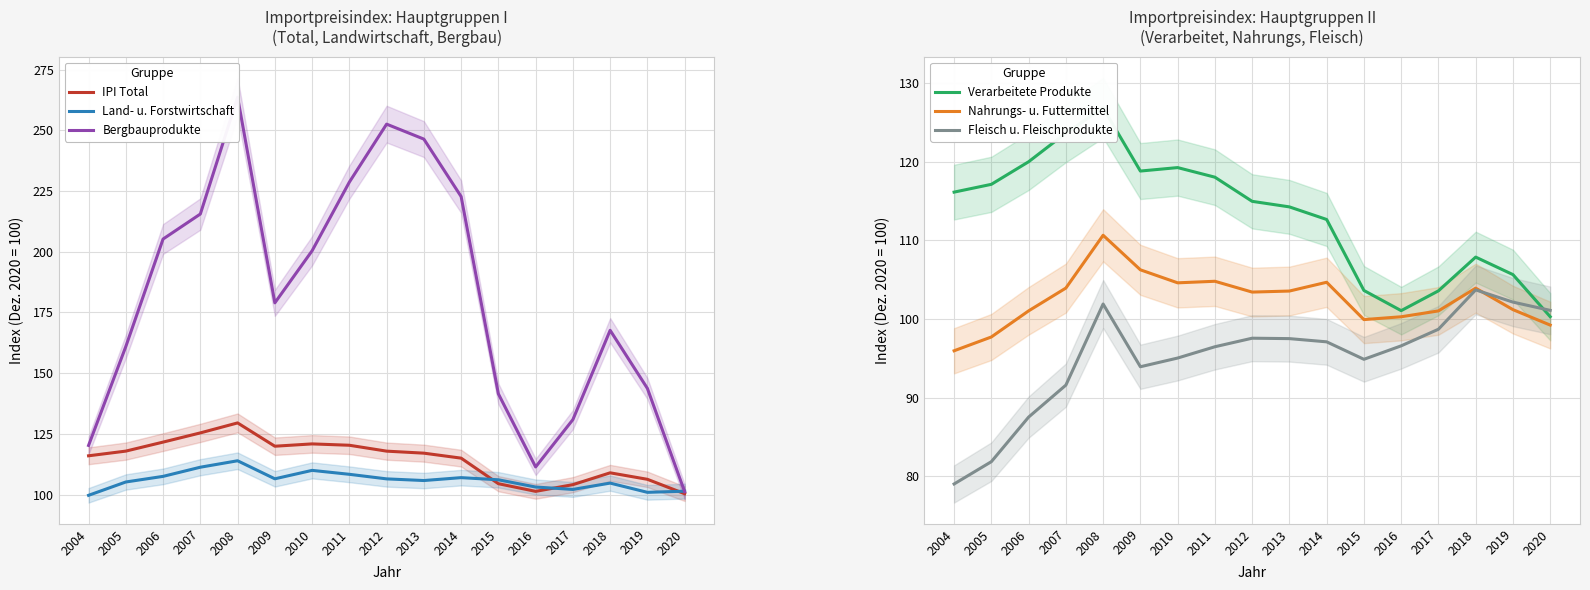

True or false: Verarbeitete Produkte and Nahrungs- u. Futtermittel cross at least once.

False